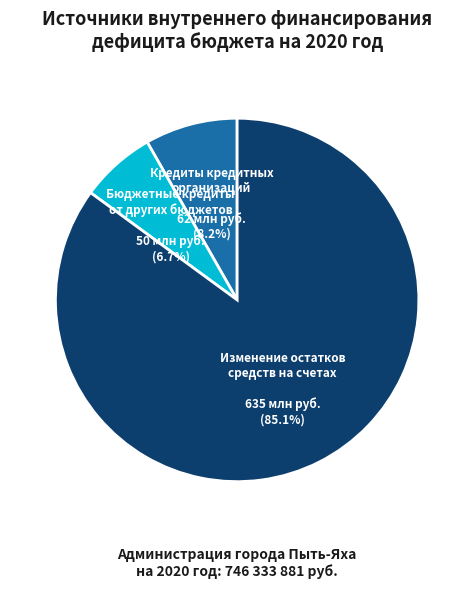

Which slice is the smallest?

Бюджетные кредиты от других бюджетов